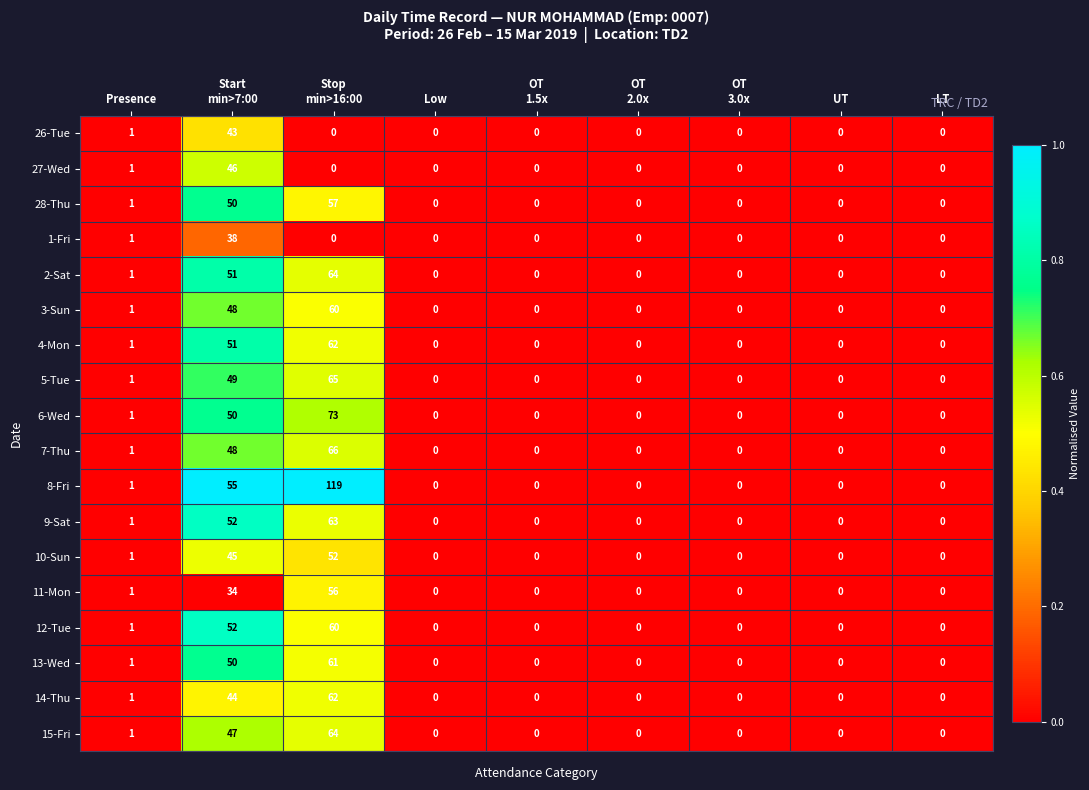

What is the difference between the maximum and minimum values in the 4-Mon series?

62